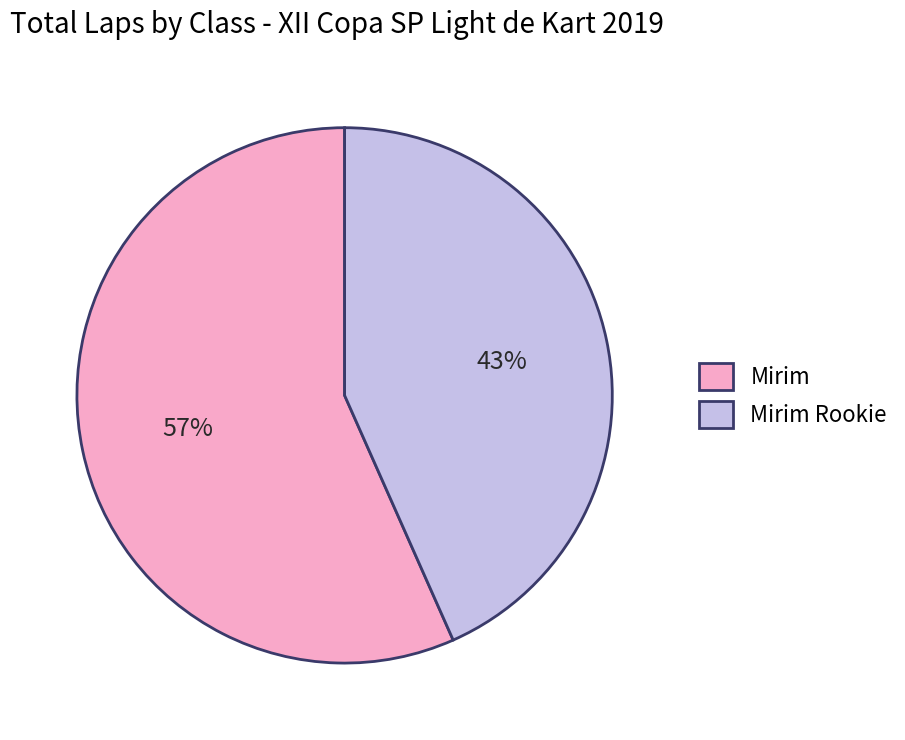

Is Mirim Rookie the majority of the pie?

No